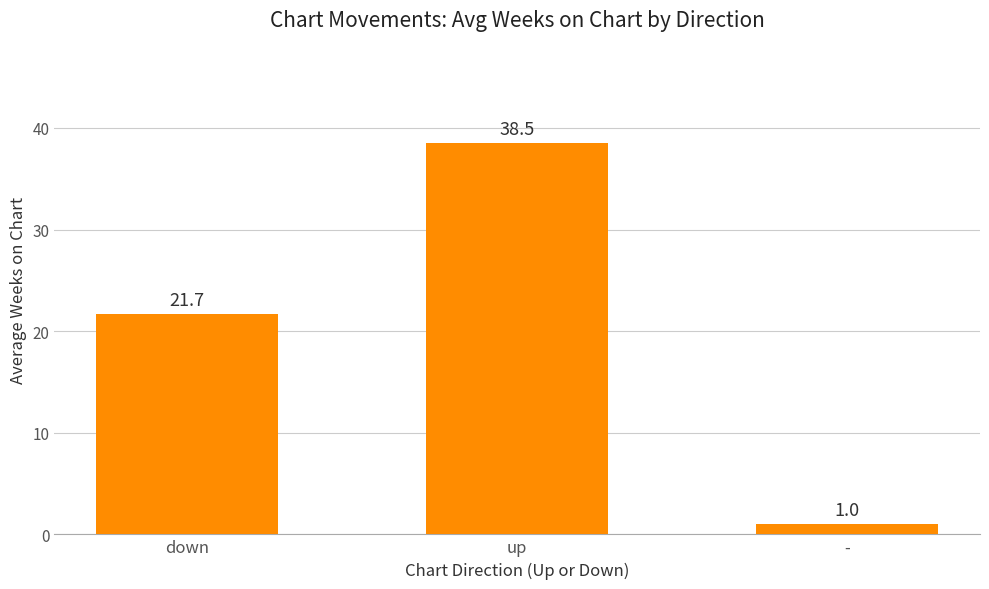

List the labels in order of value, smallest first.

-, down, up